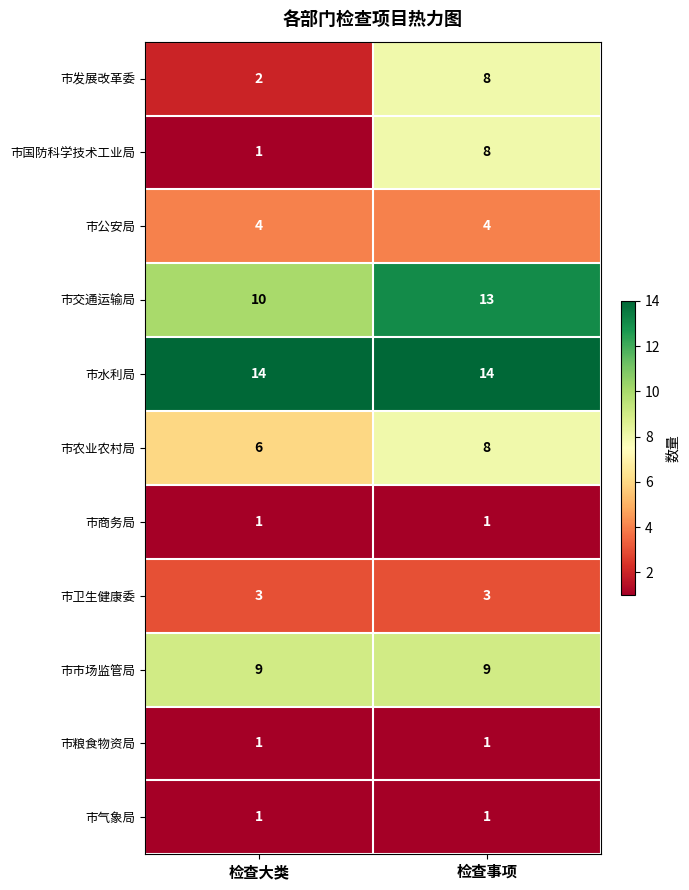

Which series has the largest total across all categories?

市水利局